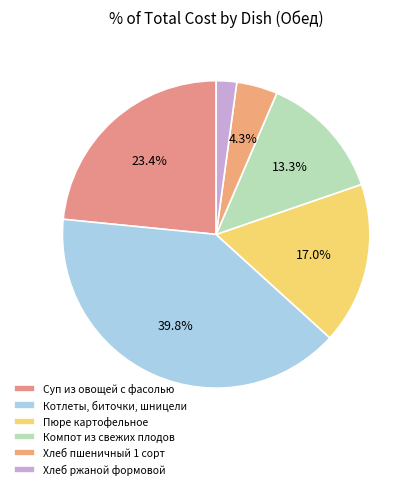

Which has a higher value, Суп из овощей с фасолью or Котлеты, биточки, шницели?

Котлеты, биточки, шницели